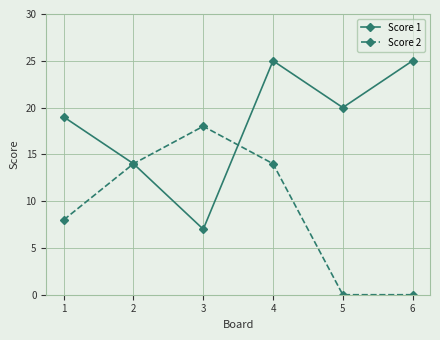

Reading left to right, extract all data points from this chart.

Score 1: 1=19	2=14	3=7	4=25	5=20	6=25
Score 2: 1=8	2=14	3=18	4=14	5=0	6=0